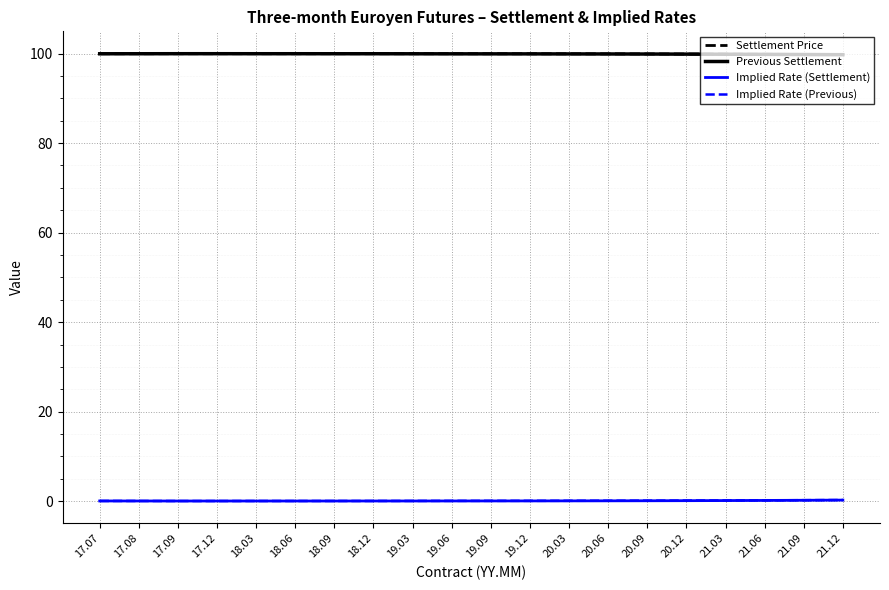

What are all the series names shown in the legend?

Settlement Price, Previous Settlement, Implied Rate (Settlement), Implied Rate (Previous)